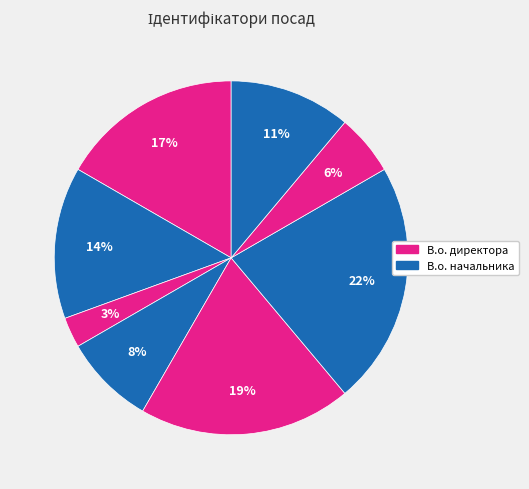

How many slices are in this pie chart?

8